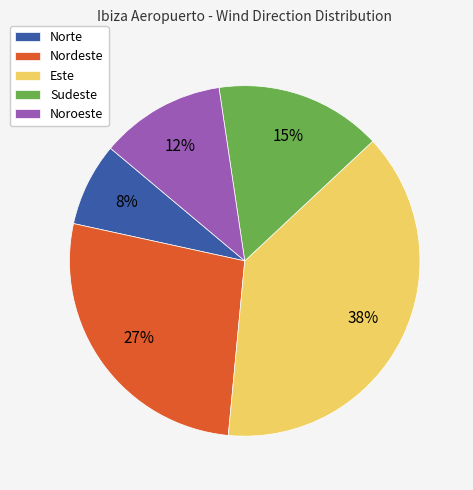

Rank the categories by value from lowest to highest.

Norte, Noroeste, Sudeste, Nordeste, Este